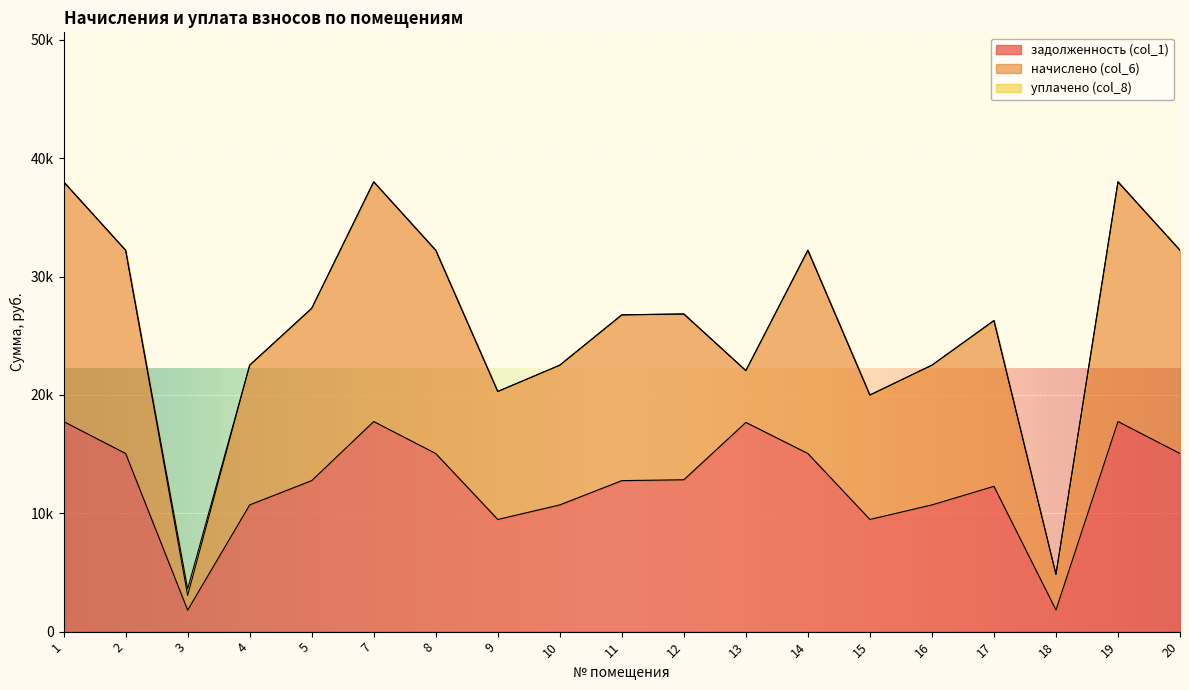

Reading left to right, list all the values displayed in this chart.

задолженность (col_1): 1=17752.3	2=15050.9	3=1815.8	4=10709.3	5=12759.5	7=17752.3	8=15050.9	9=9479.2	10=10709.3	11=12759.5	12=12831.8	13=17680.0	14=15050.9	15=9479.2	16=10709.3	17=12277.1	18=1831.8	19=17752.3	20=15050.9
начислено (col_6): 1=20256.2	2=17173.7	3=1242.1	4=11806.9	5=14559.1	7=20256.2	8=17173.7	9=10816.1	10=11806.9	11=14008.7	12=14008.7	13=4375.9	14=17173.7	15=10513.4	16=11806.9	17=14008.7	18=3008.7	19=20256.2	20=17173.7
уплачено (col_8): 1=0.0	2=0.0	3=547.2	4=0.0	5=0.0	7=0.0	8=0.0	9=0.0	10=0.0	11=0.0	12=0.0	13=0.0	14=0.0	15=0.0	16=0.0	17=0.0	18=0.0	19=0.0	20=0.0